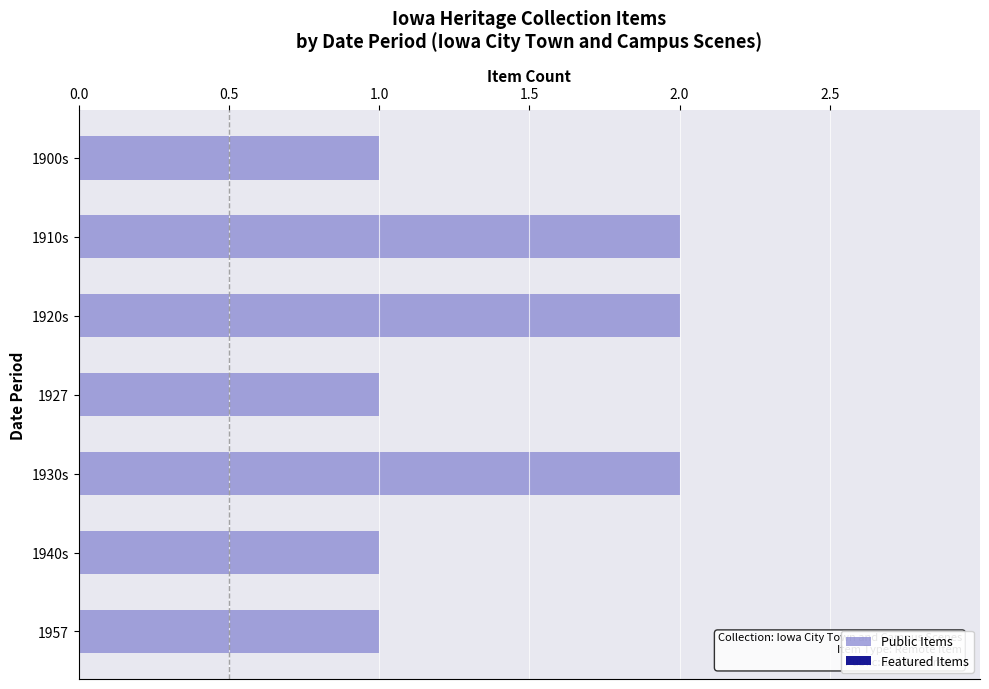

The chart shows a value of 2 at 1957. True or false?

False